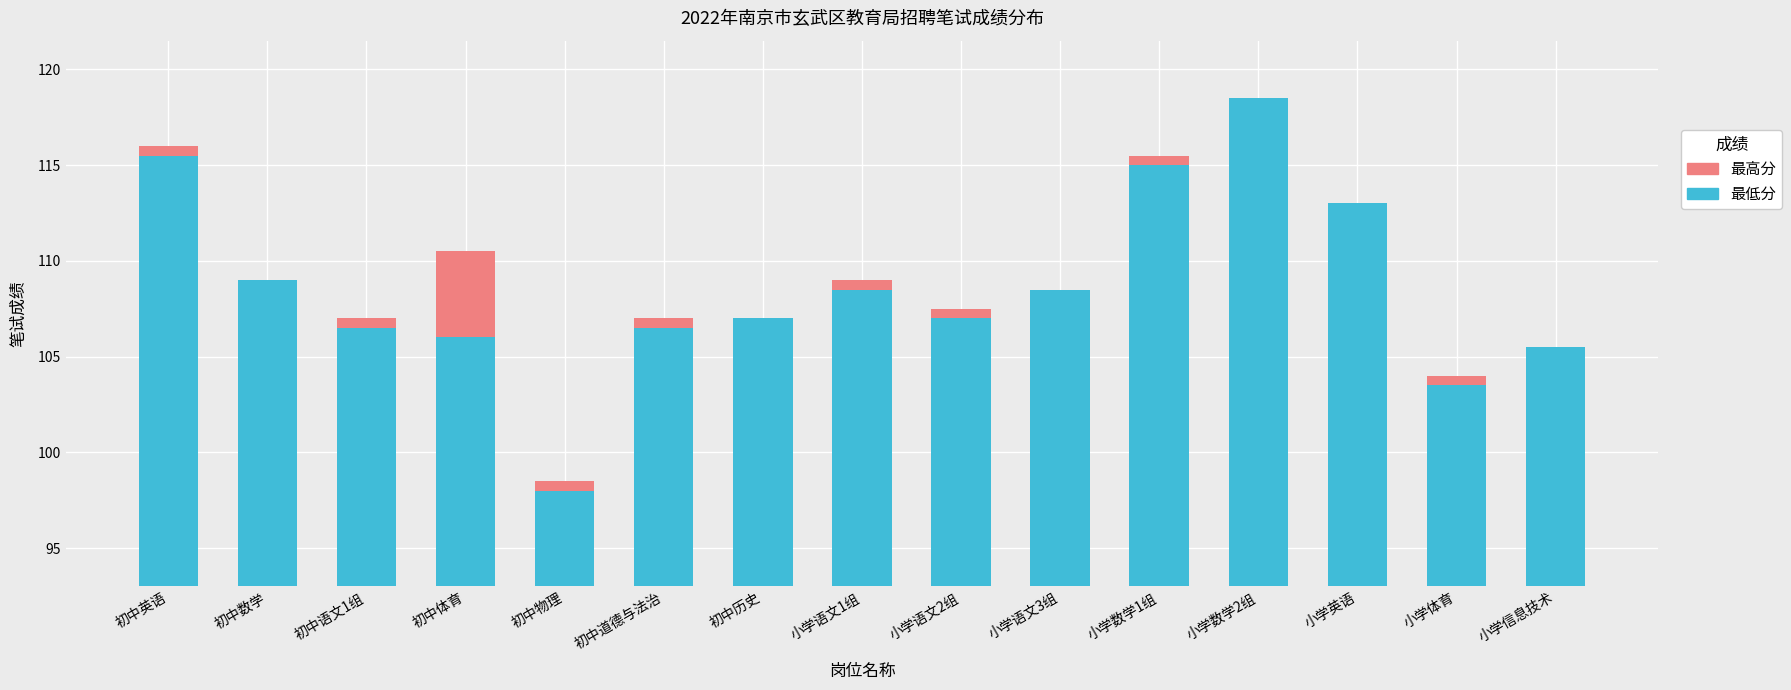

What is the greatest value displayed?

118.5